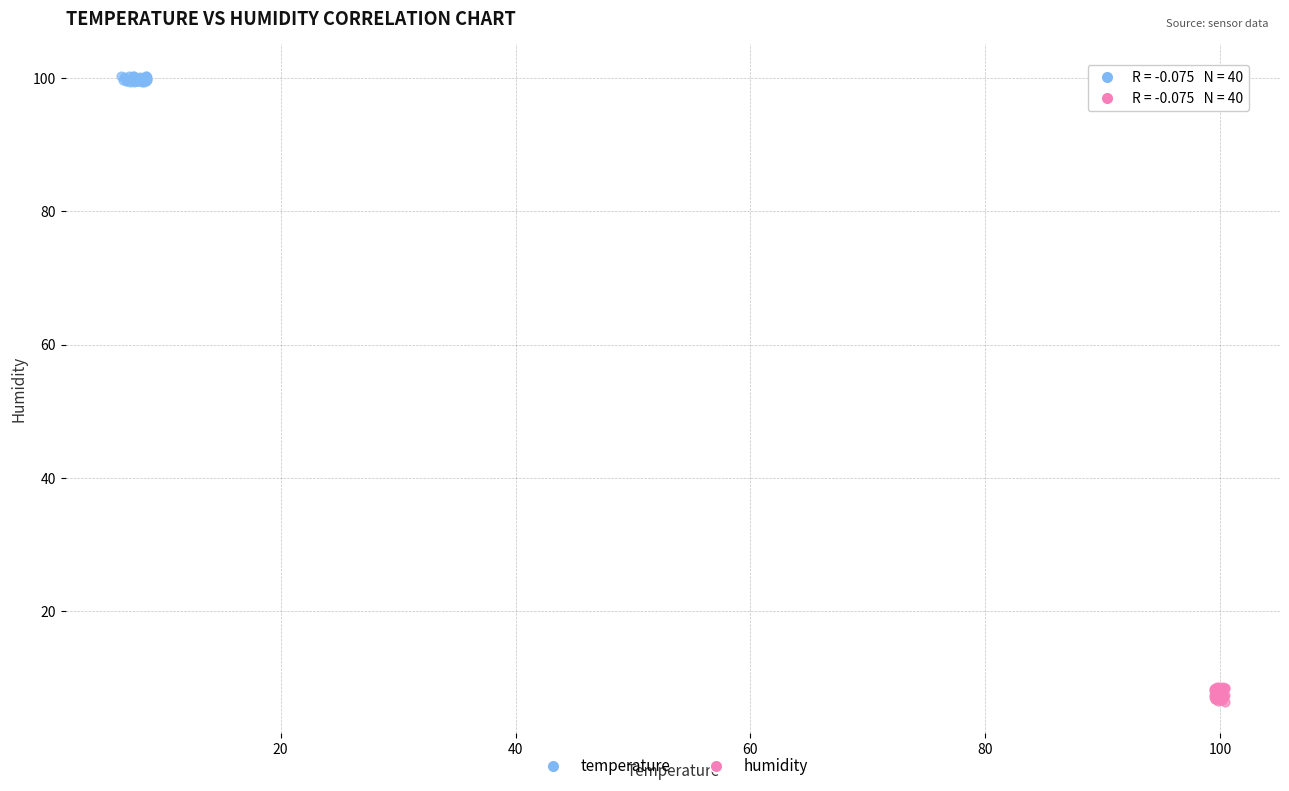

Which series contains the highest Y value?

temperature